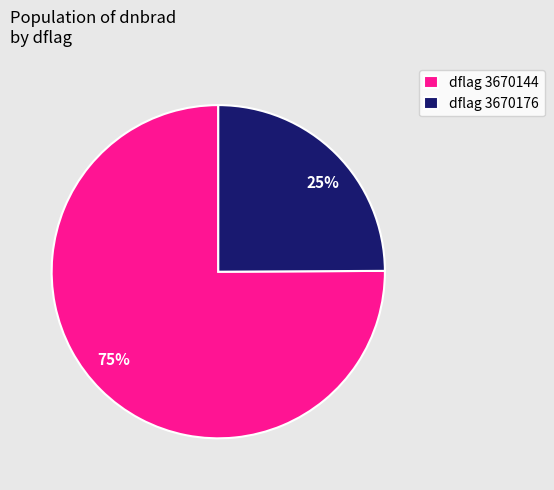

The 25% slice represents 32% of the pie. True or false?

False